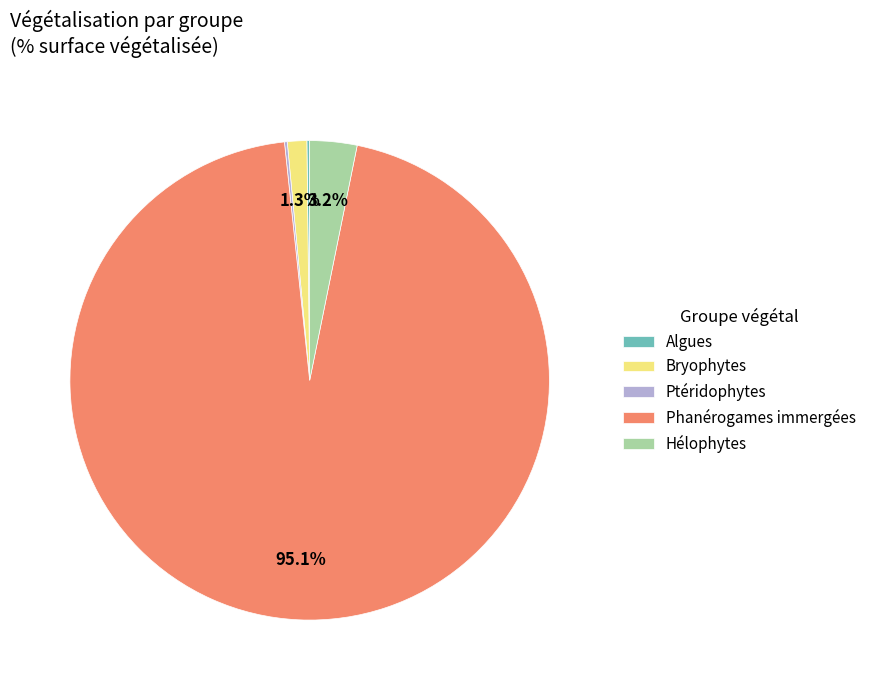

Which category accounts for the majority?

Phanérogames immergées